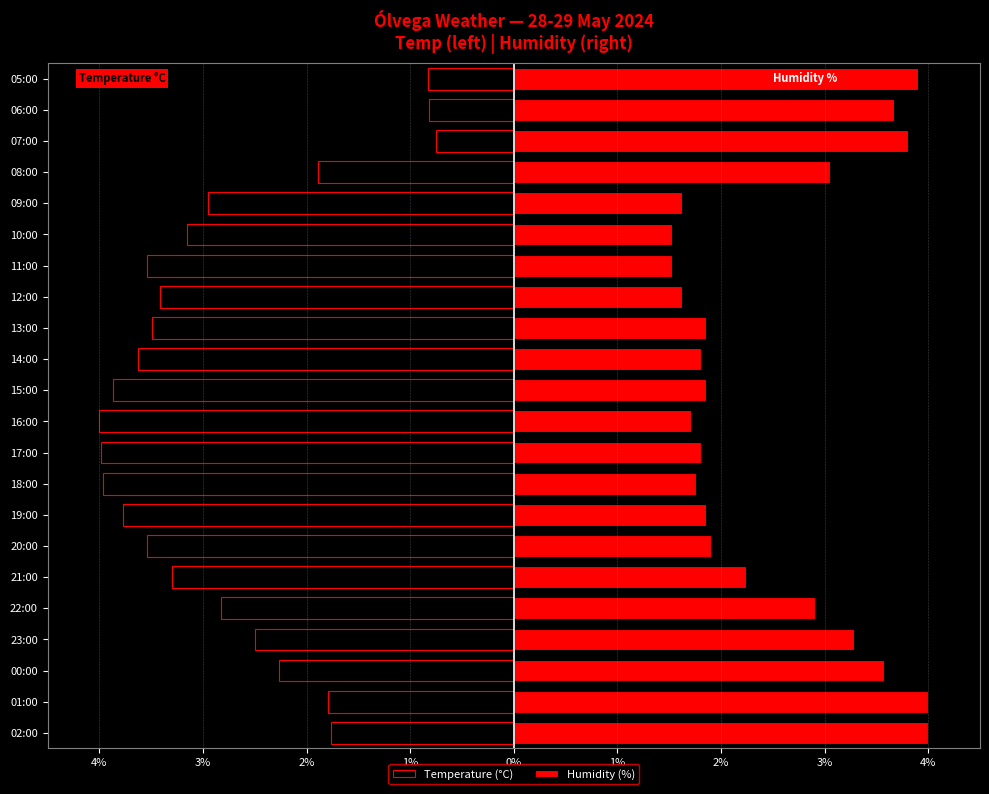

How many bars are there in total?

44